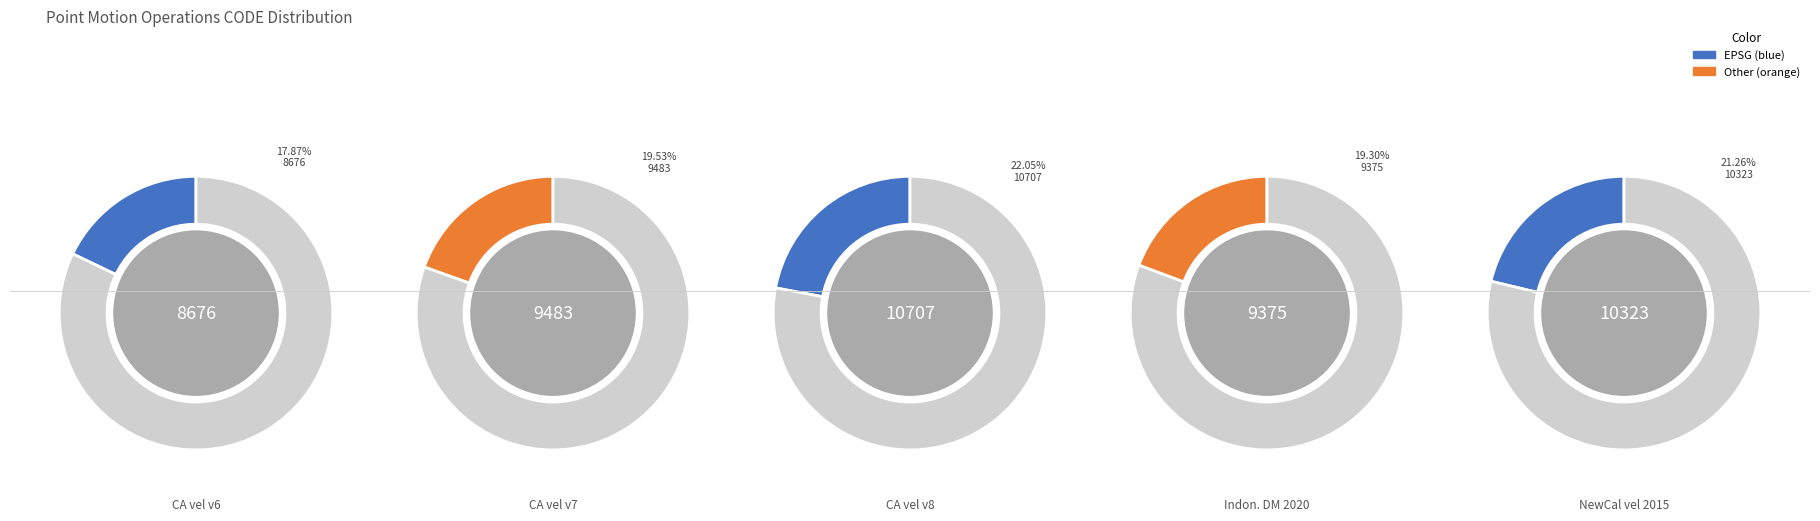

What percentage is the Canada velocity grid v7 slice, to the nearest percent?

20%